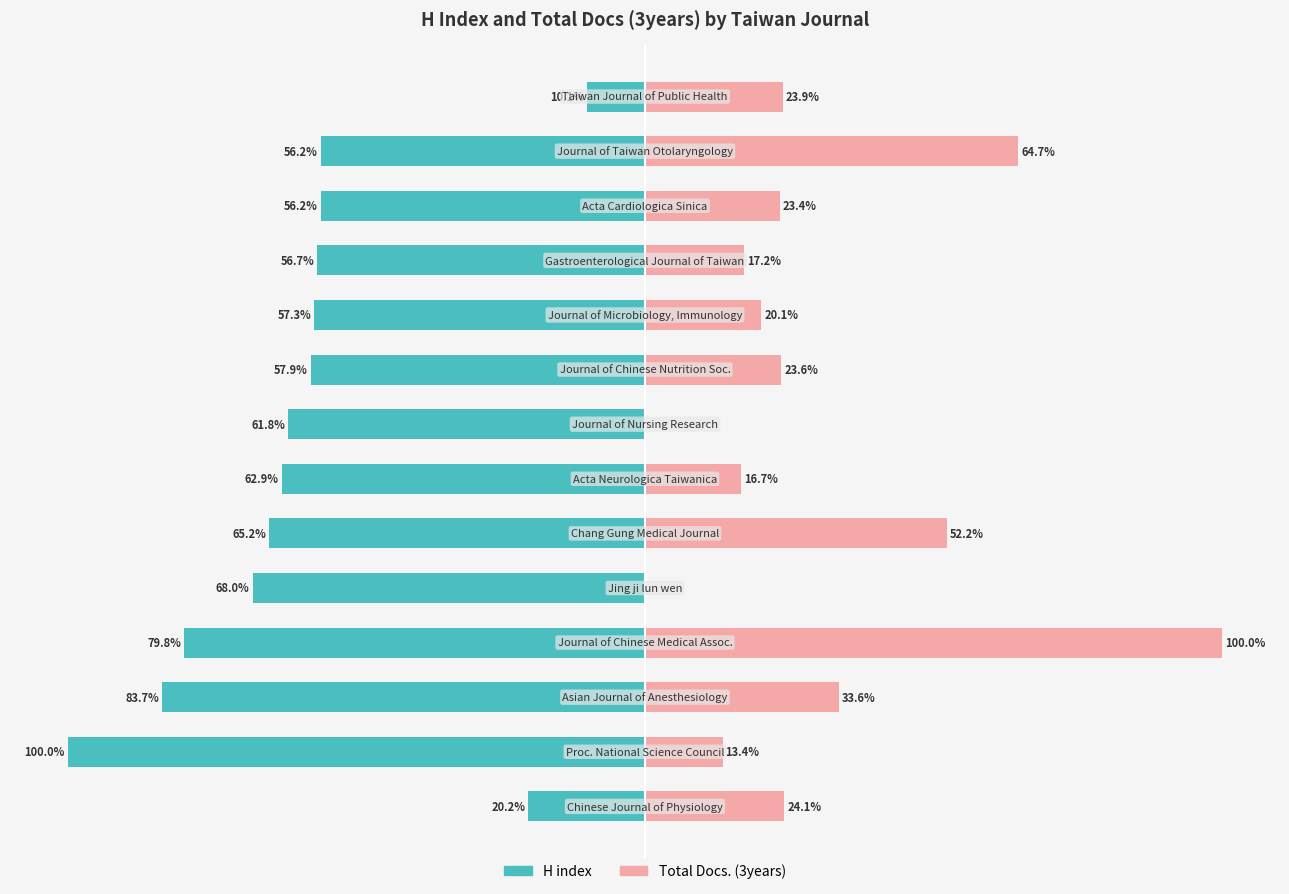

How many data points in H index are above -57?

5